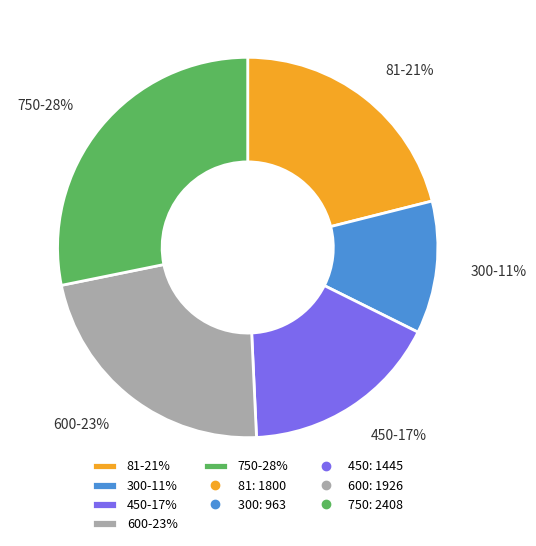

Rank the categories by value from highest to lowest.

750, 600, 81, 450, 300